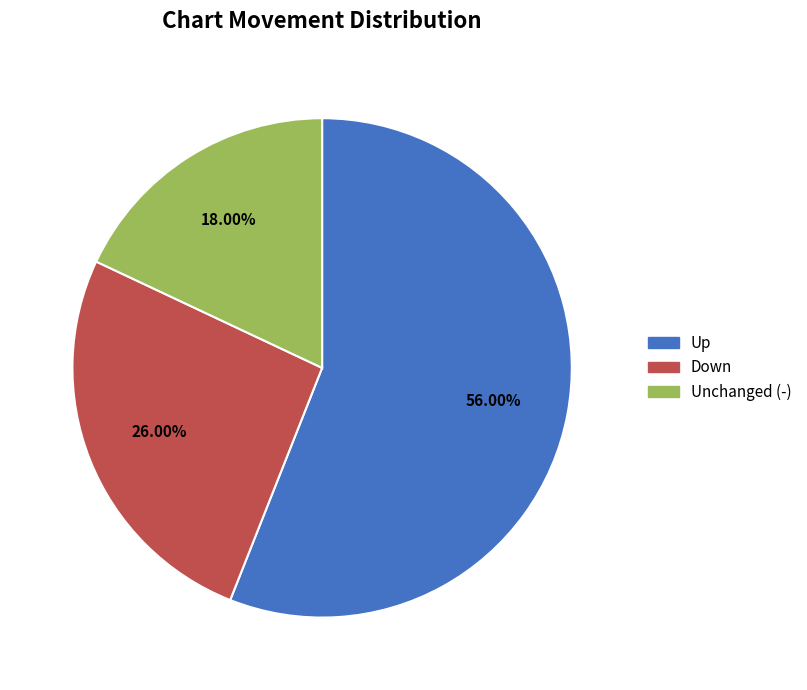

How many slices are in this pie chart?

3